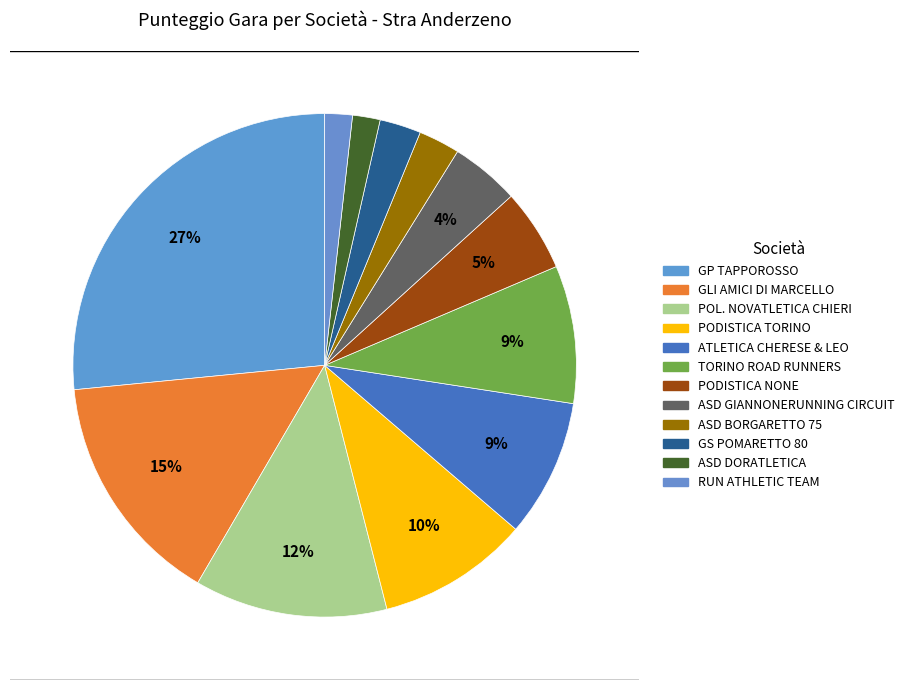

Which slice is the largest?

GP TAPPOROSSO